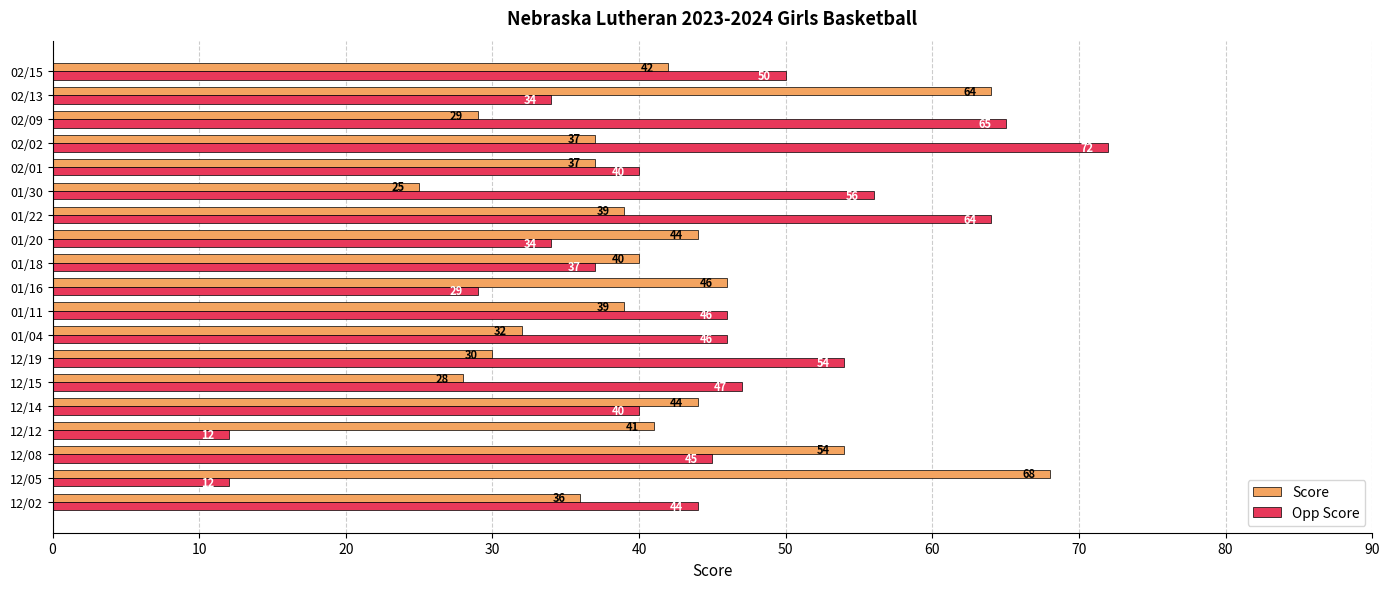

The value of Opp Score at 01/30 is 56. True or false?

True